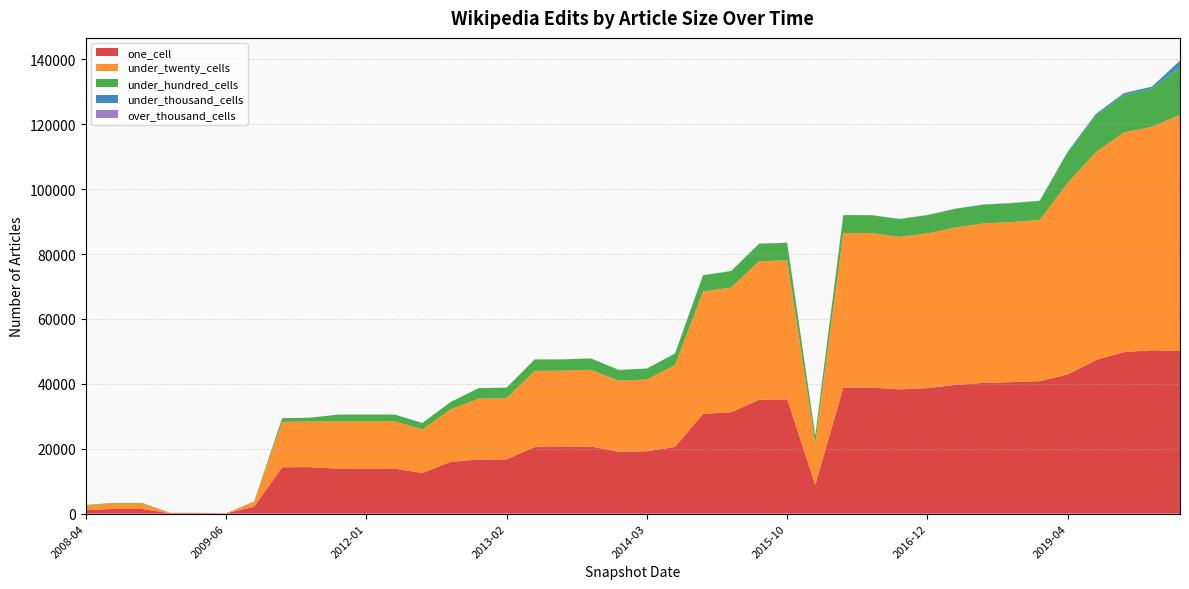

Reading right to left, list all the values displayed in this chart.

one_cell: 2020-10=50109	2020-07=50394	2020-04=49810	2020-01=47342	2019-04=42936	2018-09=40856	2018-07=40545	2018-04=40310	2017-12=39692	2016-12=38698	2016-10=38306	2016-07=38847	2016-04=38846	2016-01=8857	2015-10=35254	2015-07=35079	2015-04=31270	2015-01=30743	2014-09=20578	2014-03=19242	2013-12=19076	2013-09=20703	2013-07=20545	2013-05=20520	2013-02=16744	2012-12=16689	2012-10=15968	2012-07=12521	2012-03=13896	2012-01=13890	2011-06=13863	2011-02=14338	2010-11=14295	2010-07=2142	2009-06=107	2009-04=152	2008-12=152	2008-10=1453	2008-06=1453	2008-04=1114
under_twenty_cells: 2020-10=72807	2020-07=68832	2020-04=67696	2020-01=64070	2019-04=59055	2018-09=49675	2018-07=49334	2018-04=49139	2017-12=48539	2016-12=47688	2016-10=46990	2016-07=47633	2016-04=47654	2016-01=12814	2015-10=42808	2015-07=42733	2015-04=38410	2015-01=37749	2014-09=25167	2014-03=22119	2013-12=21891	2013-09=23638	2013-07=23511	2013-05=23509	2013-02=18846	2012-12=18771	2012-10=16172	2012-07=13436	2012-03=14621	2012-01=14619	2011-06=14637	2011-02=14073	2010-11=13994	2010-07=1499	2009-06=16	2009-04=115	2008-12=115	2008-10=1693	2008-06=1693	2008-04=1416
under_hundred_cells: 2020-10=14720	2020-07=11873	2020-04=11613	2020-01=11284	2019-04=9421	2018-09=5846	2018-07=5806	2018-04=5779	2017-12=5723	2016-12=5603	2016-10=5498	2016-07=5491	2016-04=5495	2016-01=2394	2015-10=5392	2015-07=5373	2015-04=5066	2015-01=4970	2014-09=3608	2014-03=3366	2013-12=3329	2013-09=3505	2013-07=3483	2013-05=3500	2013-02=3245	2012-12=3221	2012-10=2248	2012-07=1999	2012-03=2040	2012-01=2040	2011-06=2039	2011-02=1167	2010-11=1145	2010-07=110	2009-06=0	2009-04=20	2008-12=20	2008-10=176	2008-06=176	2008-04=158
under_thousand_cells: 2020-10=2000	2020-07=521	2020-04=491	2020-01=488	2019-04=225	2018-09=80	2018-07=79	2018-04=79	2017-12=70	2016-12=63	2016-10=55	2016-07=55	2016-04=55	2016-01=7	2015-10=55	2015-07=55	2015-04=43	2015-01=43	2014-09=12	2014-03=11	2013-12=9	2013-09=9	2013-07=9	2013-05=9	2013-02=9	2012-12=7	2012-10=7	2012-07=7	2012-03=7	2012-01=7	2011-06=6	2011-02=6	2010-11=6	2010-07=0	2009-06=0	2009-04=0	2008-12=0	2008-10=0	2008-06=0	2008-04=0
over_thousand_cells: 2020-10=22	2020-07=0	2020-04=0	2020-01=0	2019-04=0	2018-09=0	2018-07=0	2018-04=0	2017-12=0	2016-12=0	2016-10=0	2016-07=0	2016-04=0	2016-01=0	2015-10=0	2015-07=0	2015-04=0	2015-01=0	2014-09=0	2014-03=0	2013-12=0	2013-09=0	2013-07=0	2013-05=0	2013-02=0	2012-12=0	2012-10=0	2012-07=0	2012-03=0	2012-01=0	2011-06=0	2011-02=0	2010-11=0	2010-07=0	2009-06=0	2009-04=0	2008-12=0	2008-10=0	2008-06=0	2008-04=0